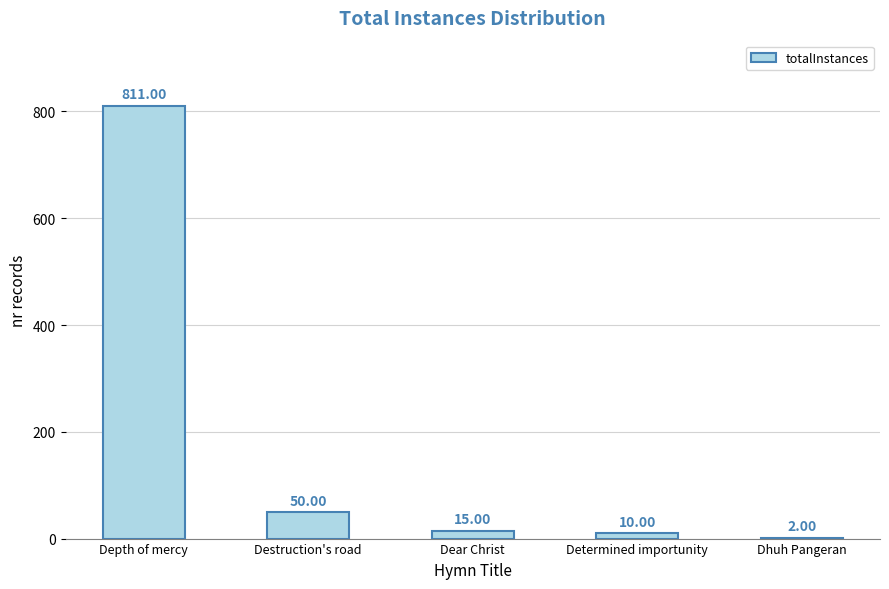

Reading right to left, list all the values displayed in this chart.

Dhuh Pangeran=2	Determined importunity=10	Dear Christ=15	Destruction's road=50	Depth of mercy=811